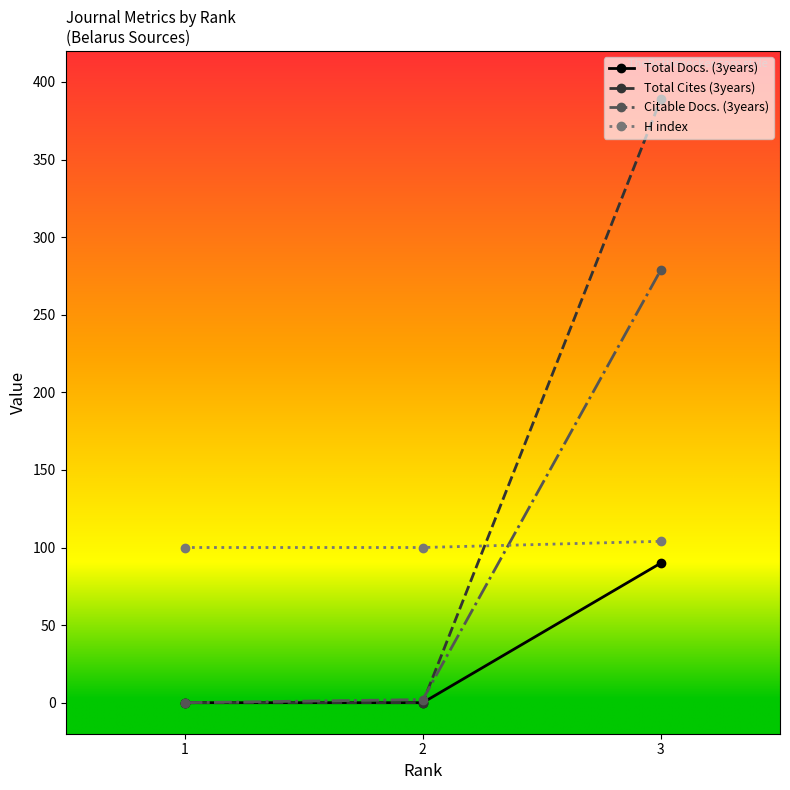

At how many categories does at least one series exceed 296?

1